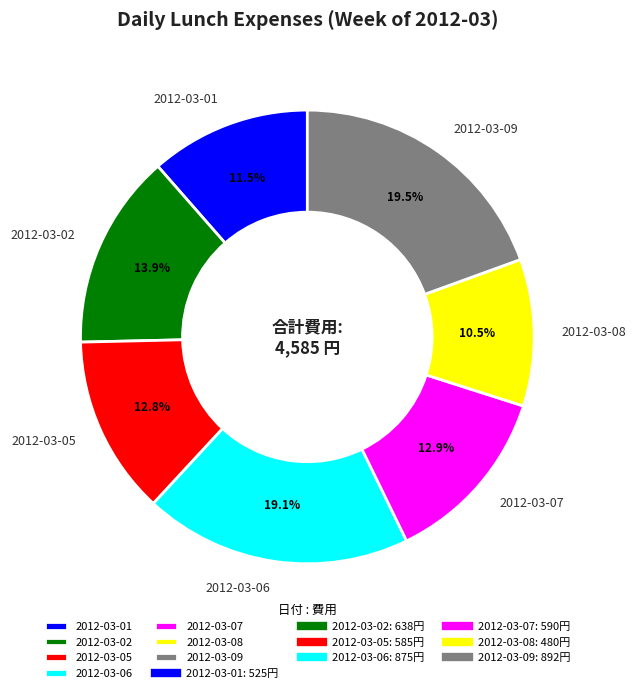

Which category has the smallest portion of the pie?

2012-03-08